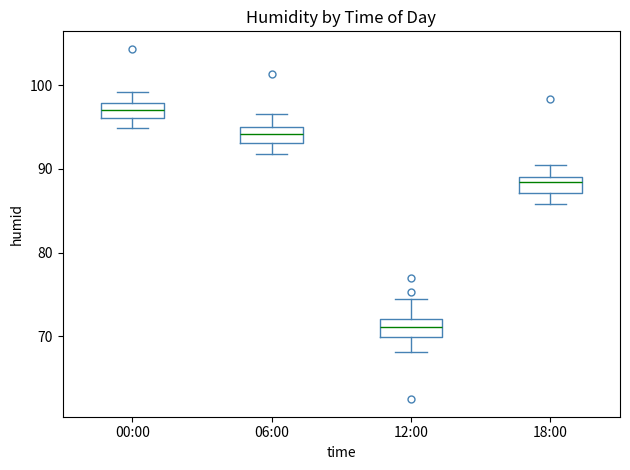

Reading left to right, transcribe this box plot: for each box, give where its median line is, the range the box spans, and where its two whiskers end, as read against the y-axis. The values are not printed on the chart, so give them approximately, as read against the axis.

00:00: median 97, box 96 to 98, whiskers 95 to 99
06:00: median 94, box 93 to 95, whiskers 92 to 97
12:00: median 71, box 70 to 72, whiskers 68 to 75
18:00: median 88, box 87 to 89, whiskers 86 to 91